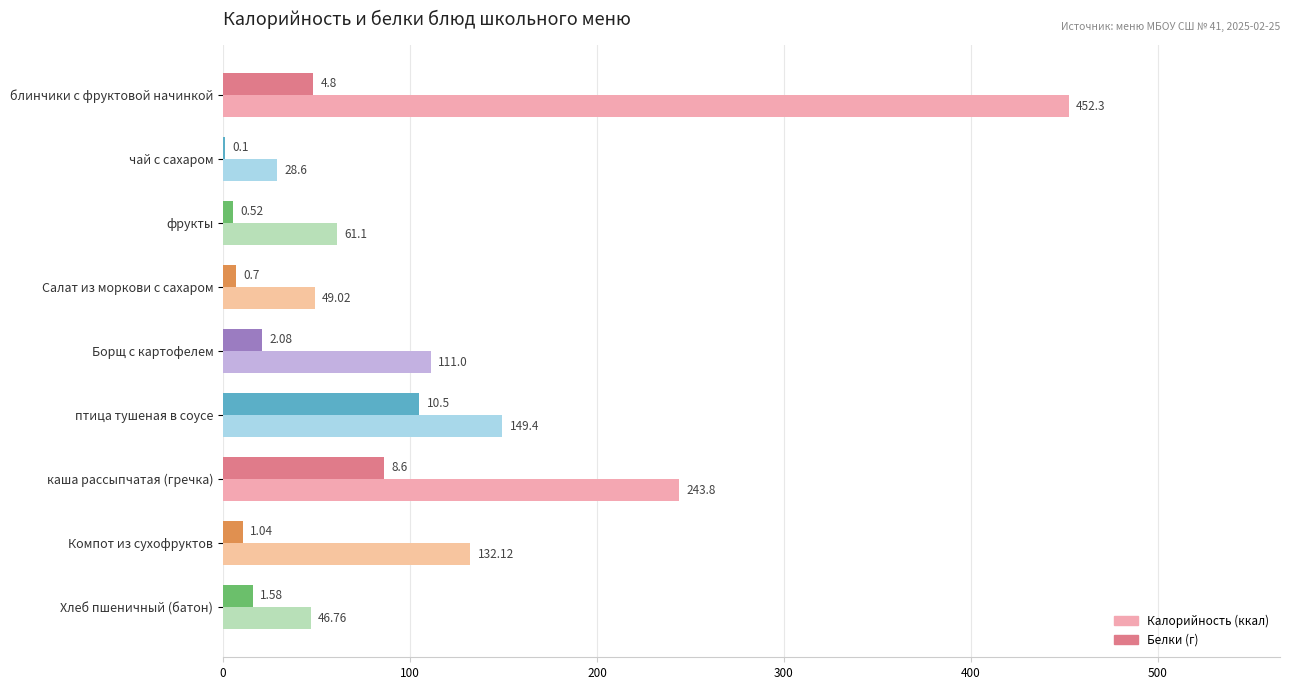

What is the total value across all series at чай с сахаром?

29.6